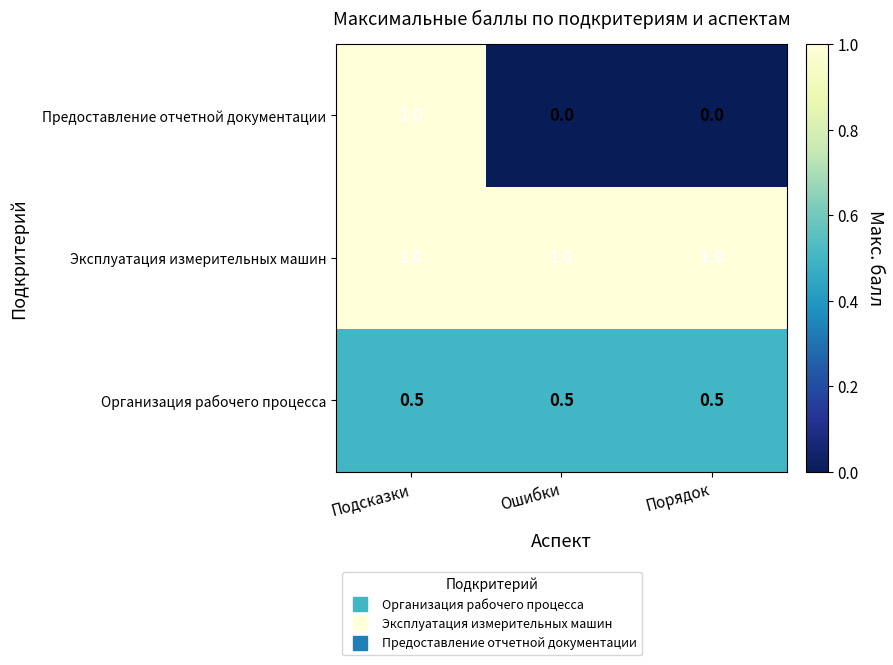

List the series in order of their overall mean, highest first.

Эксплуатация измерительных машин, Организация рабочего процесса, Предоставление отчетной документации